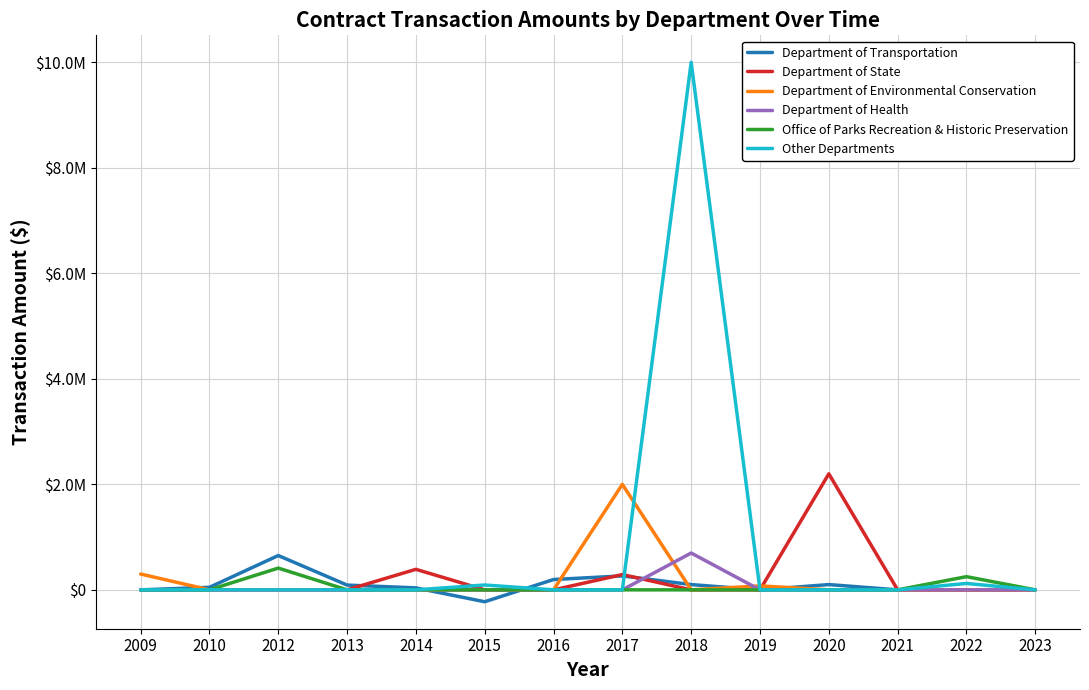

Is this an area chart (filled region under the line)?

No